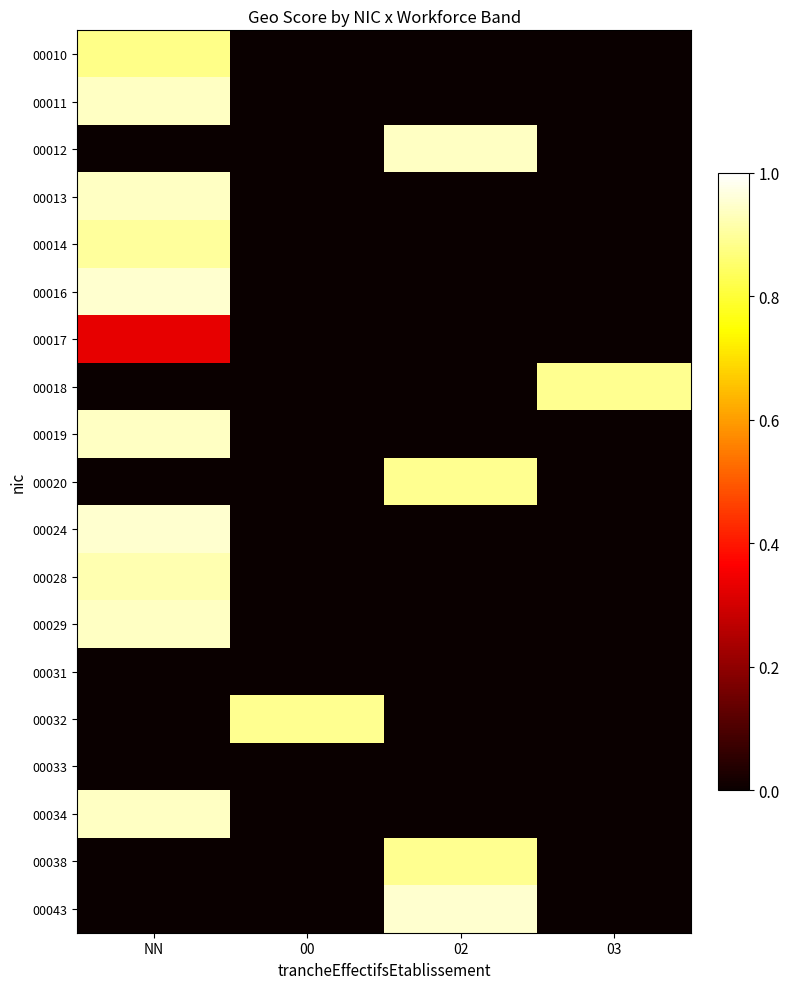

At which category is the sum across all series the highest?

NN